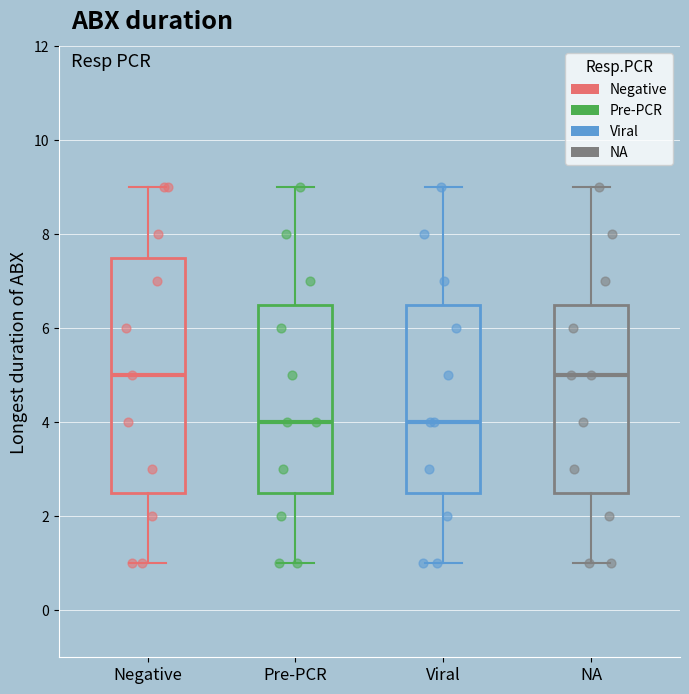

Comparing the boxes themselves (not the whiskers), which one is the tallest?

Negative